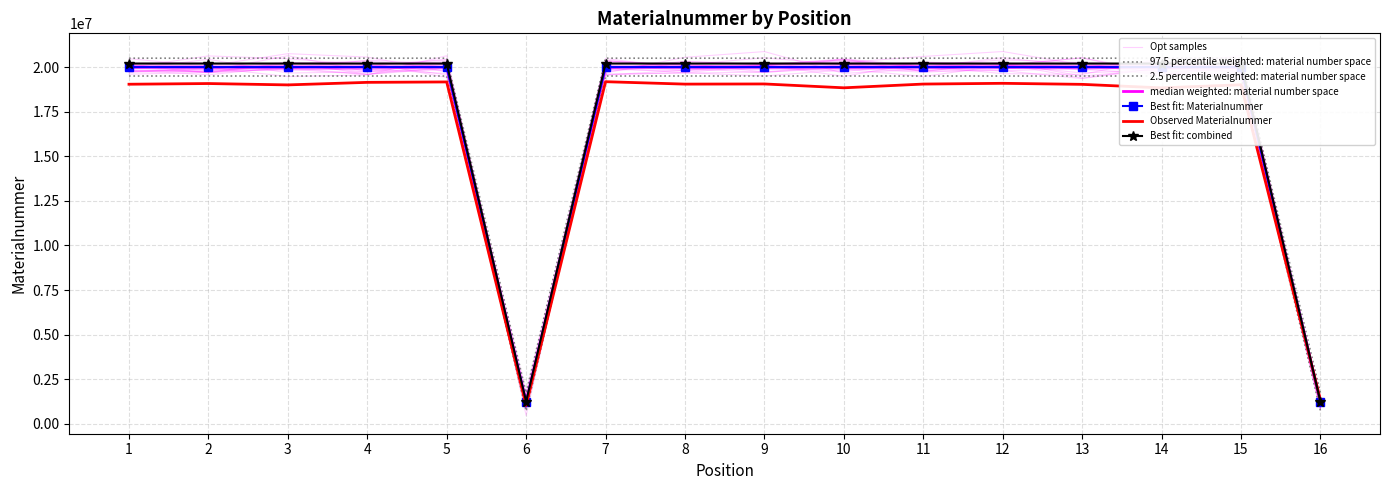

What is the change in value from 1 to 13?

-153